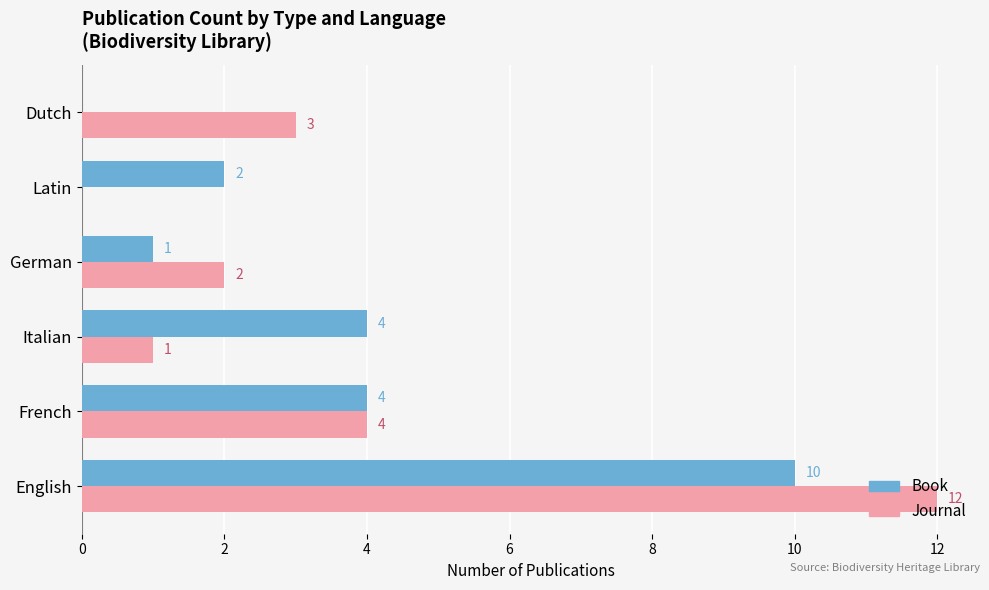

Between Italian and German, which series saw the biggest shift?

Book